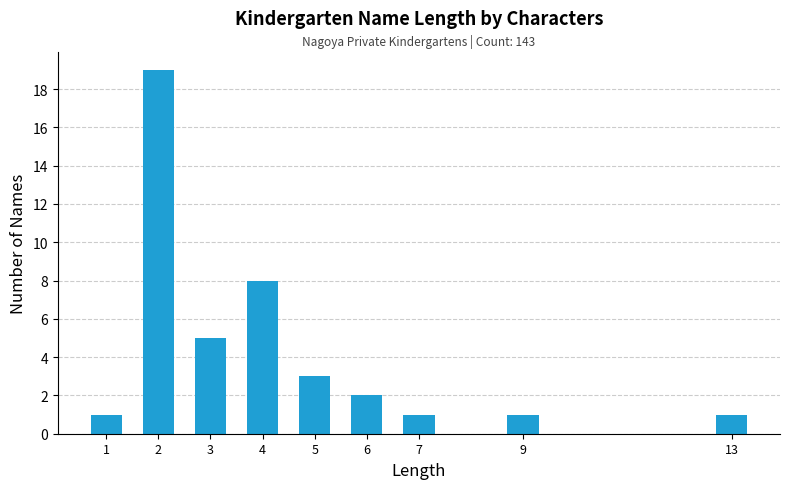

Reading left to right, list all the values displayed in this chart.

1=1	2=19	3=5	4=8	5=3	6=2	7=1	9=1	13=1